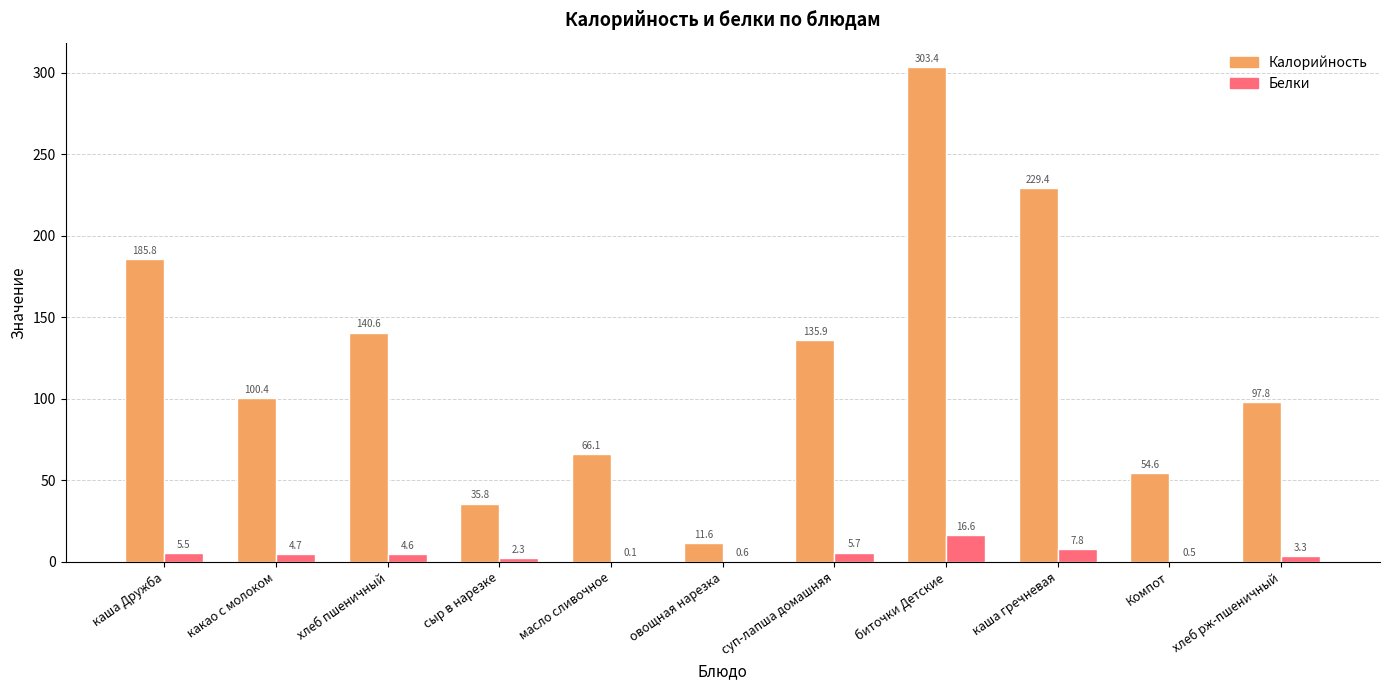

True or false: Калорийность has a value of 52.4 at сыр в нарезке.

False